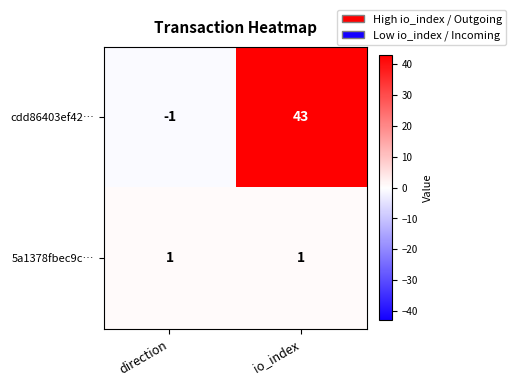

At which label is cdd86403ef42… closest to 21?

direction